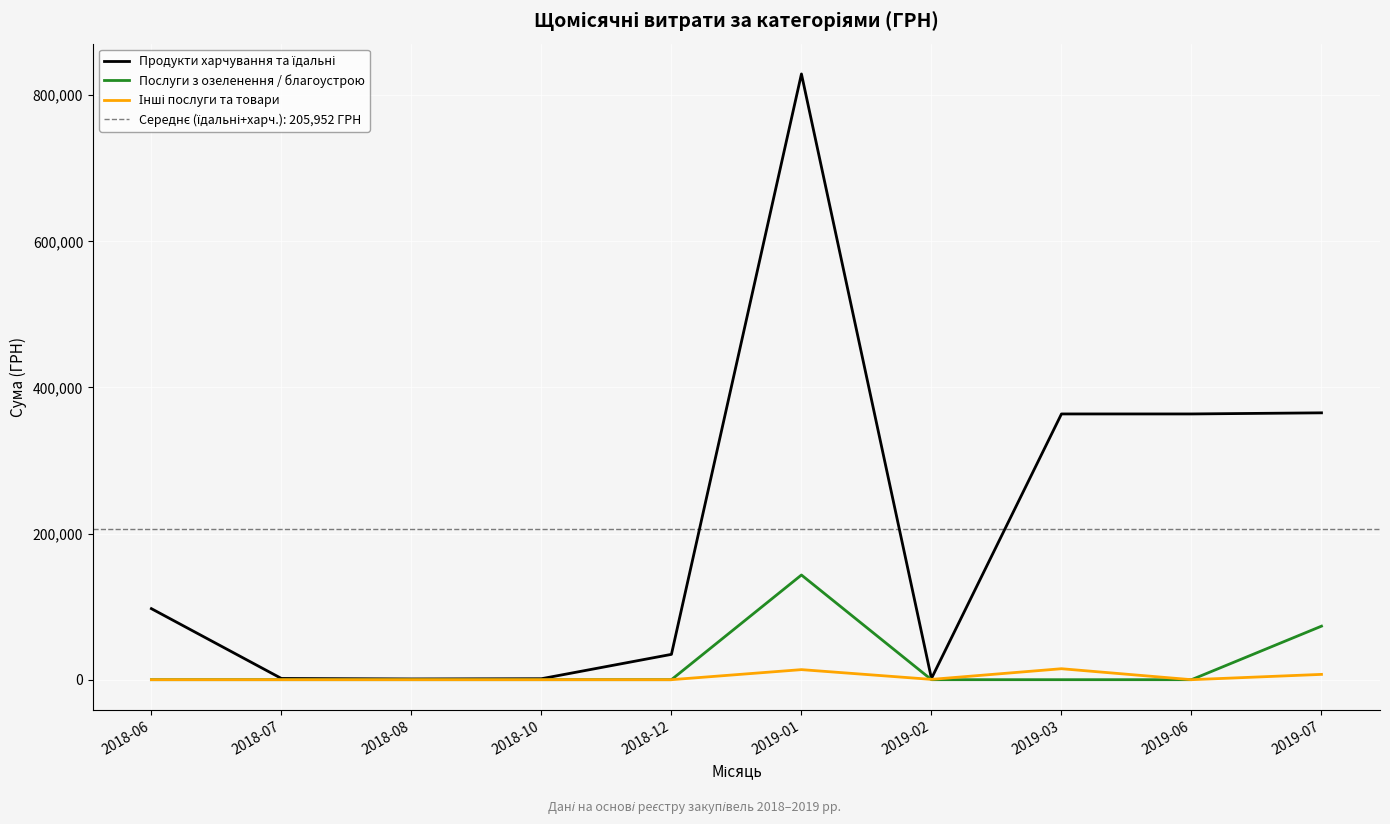

True or false: Продукти харчування та їдальні and Послуги з озеленення / благоустрою cross at least once.

False